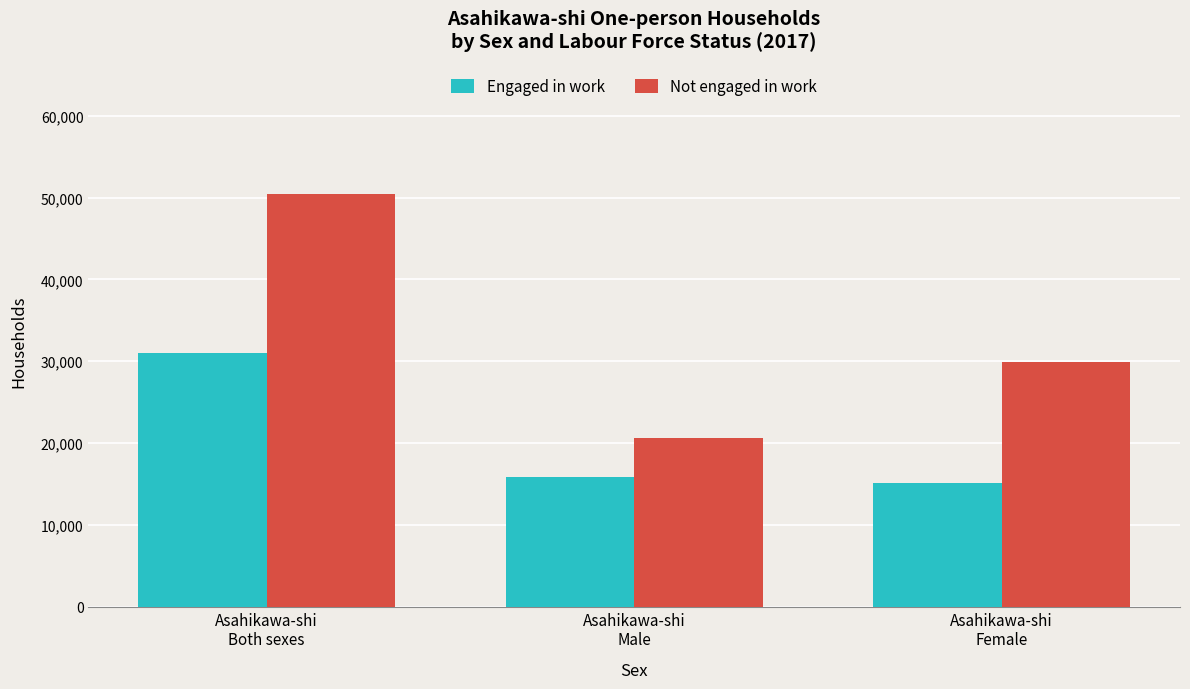

Where does the Engaged in work series first go above 15900?

Asahikawa-shi
Both sexes